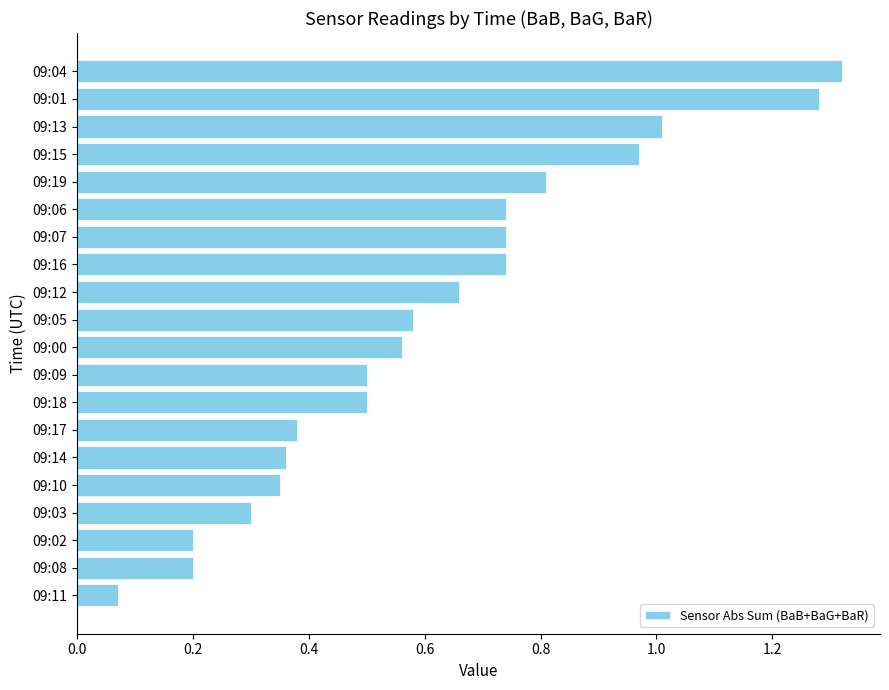

What is the label of the 14th bar from the bottom?

09:07